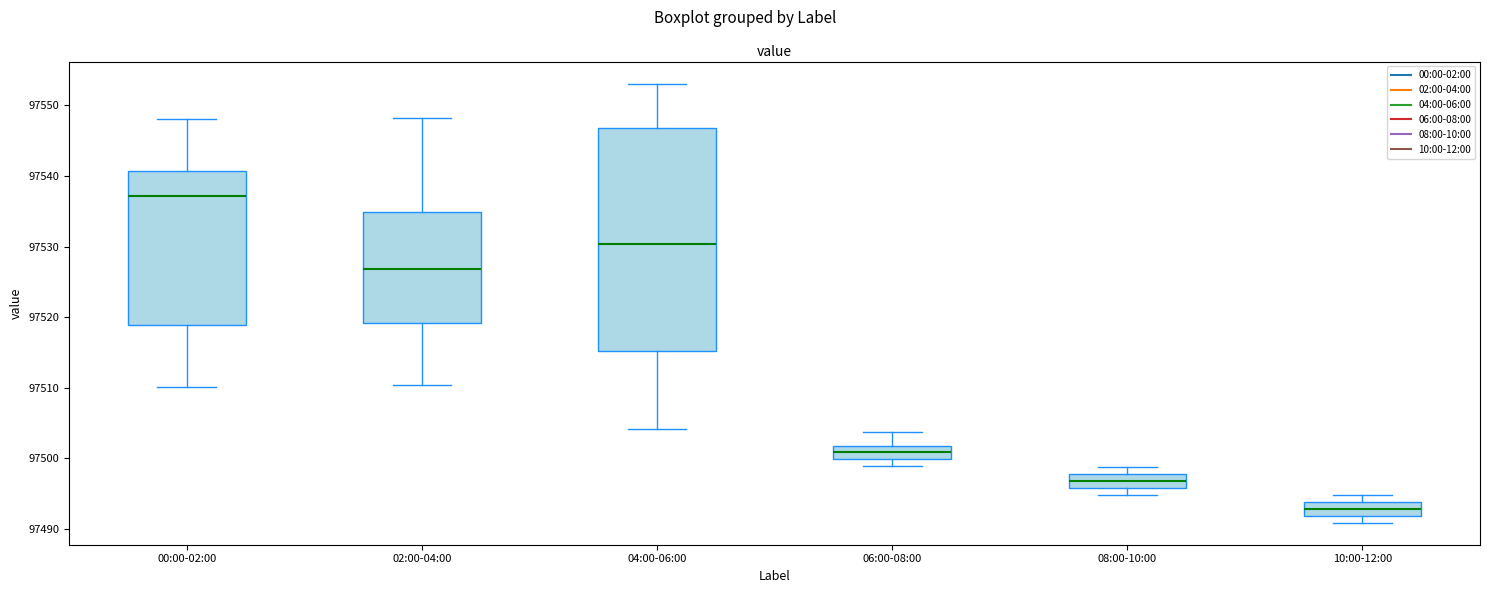

Reading left to right, read every box against the y-axis: the position of its median line, the range the box covers, and the ends of its whiskers. The values are not printed on the chart, so give them approximately, as read against the axis.

00:00-02:00: median 97537, box 97519 to 97541, whiskers 97510 to 97548
02:00-04:00: median 97527, box 97519 to 97535, whiskers 97510 to 97548
04:00-06:00: median 97530, box 97515 to 97547, whiskers 97504 to 97553
06:00-08:00: median 97501, box 97500 to 97502, whiskers 97499 to 97504
08:00-10:00: median 97497, box 97496 to 97498, whiskers 97495 to 97499
10:00-12:00: median 97493, box 97492 to 97494, whiskers 97491 to 97495